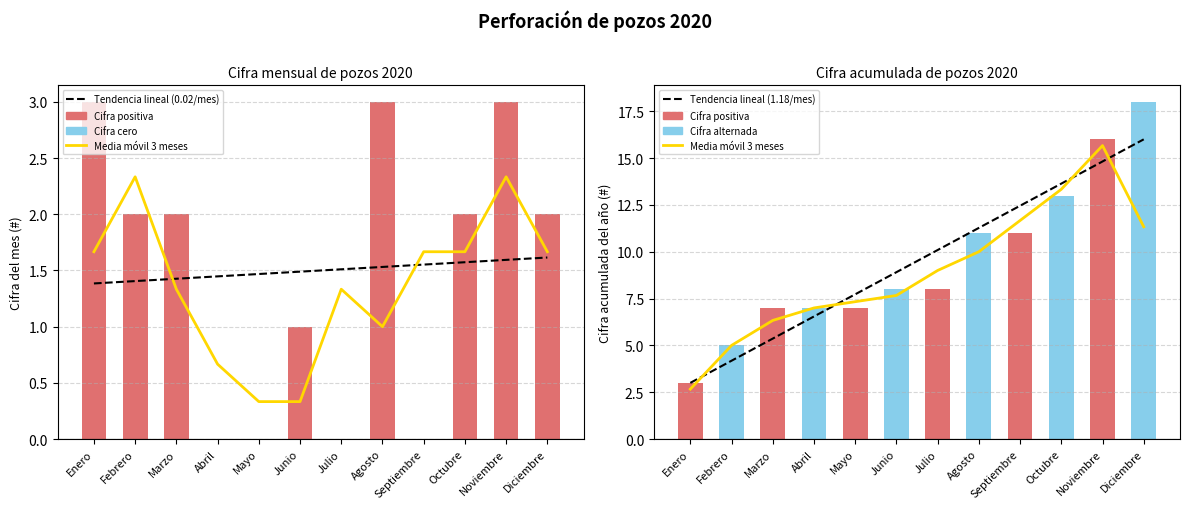

What is the label of the 4th bar from the right?

Septiembre